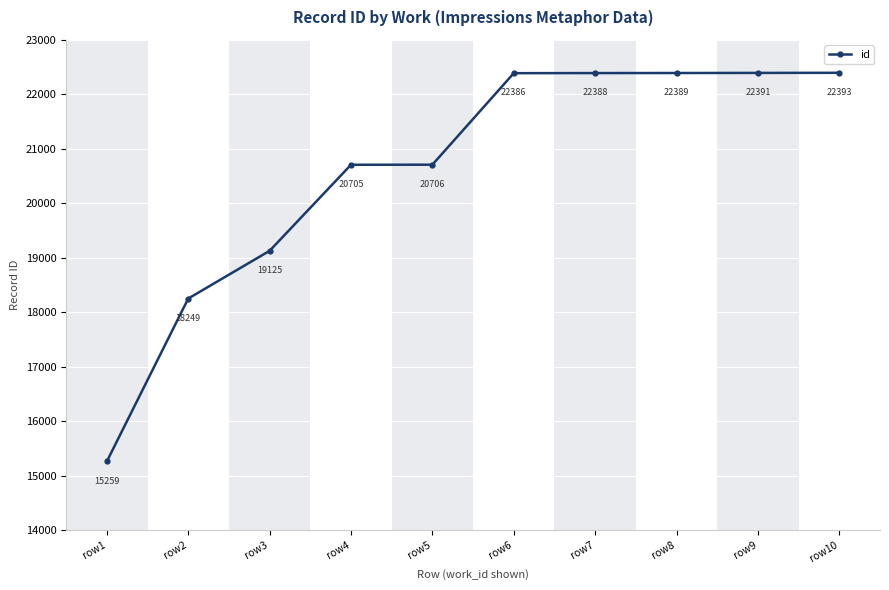

What is the sum of all values?

205991